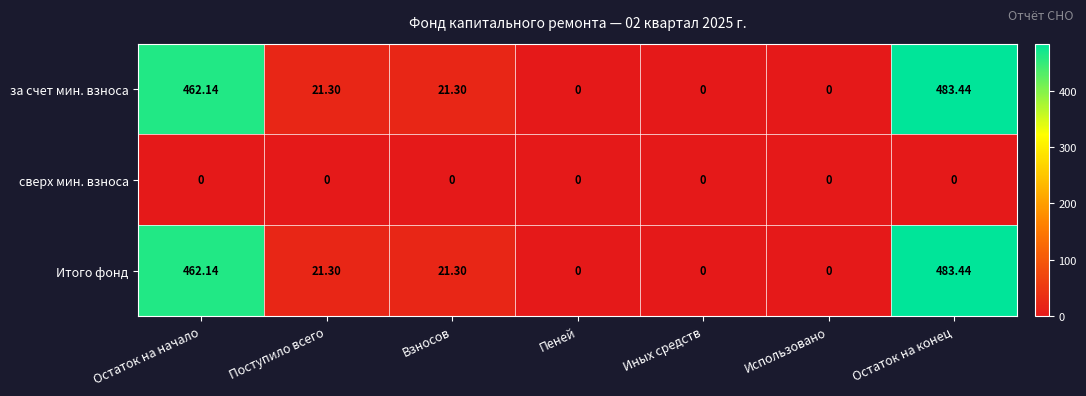

At which category is the sum across all series the highest?

Остаток на конец